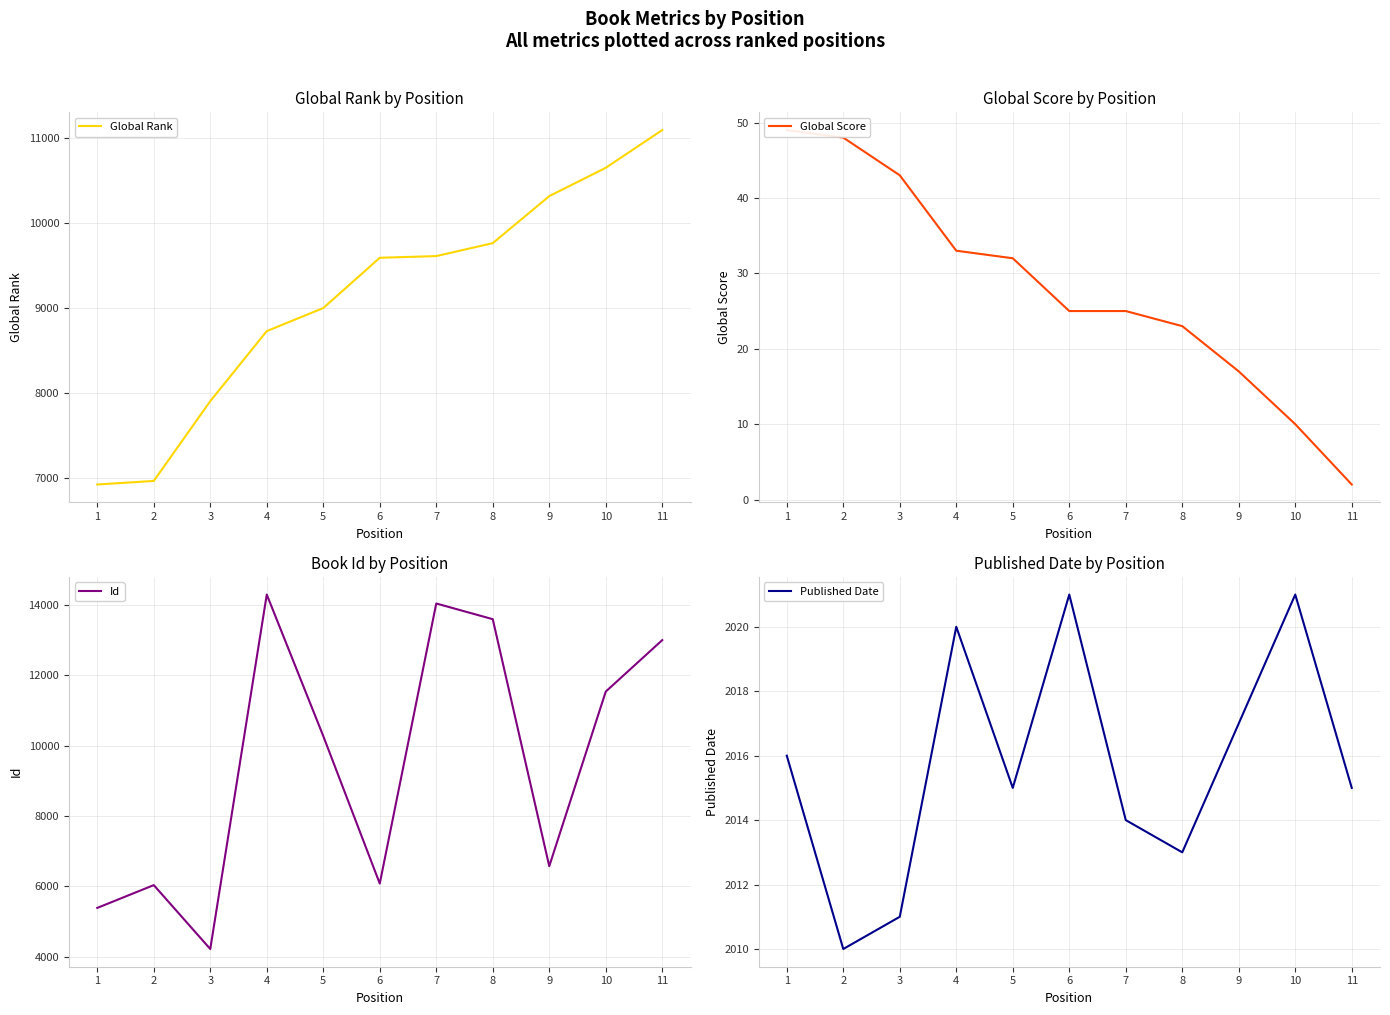

How many interior local valleys does the Published Date series have?

3